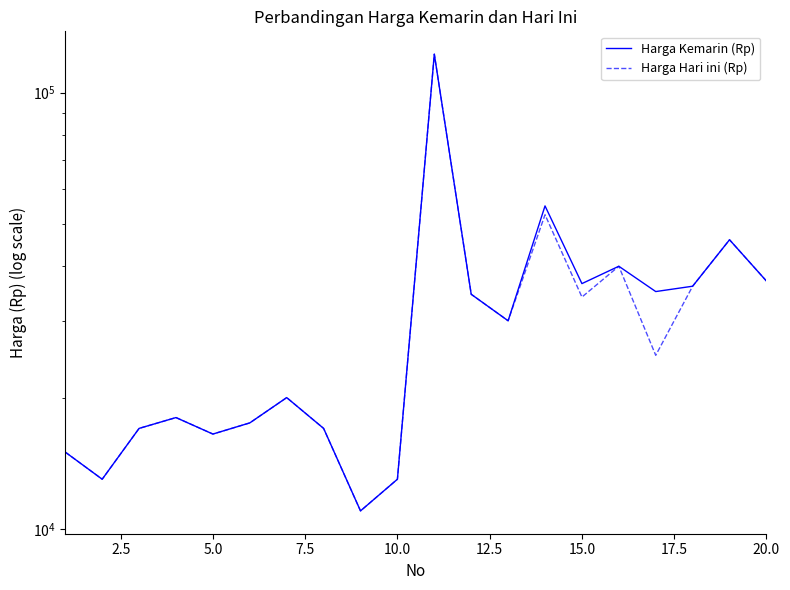

Which series has the widest spread of values?

Harga Kemarin (Rp)